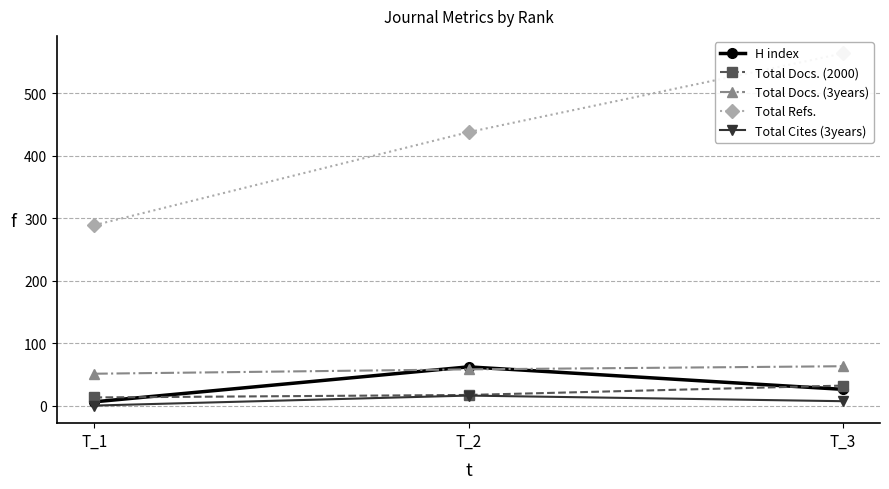

Is it true that Total Docs. (2000) equals 55 at T_3?

False